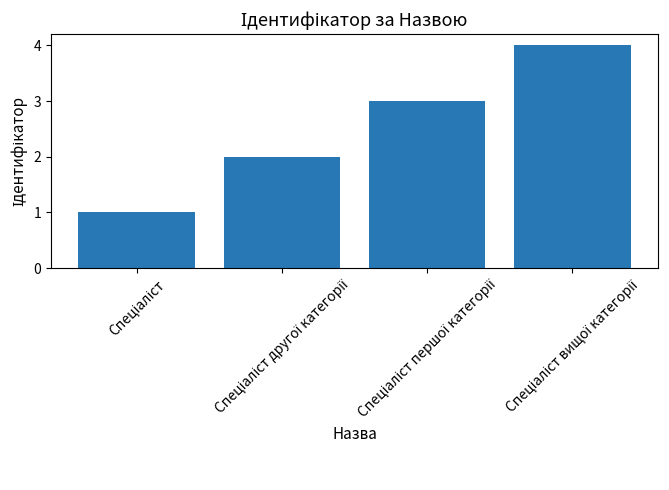

What is the sum of all values?

10